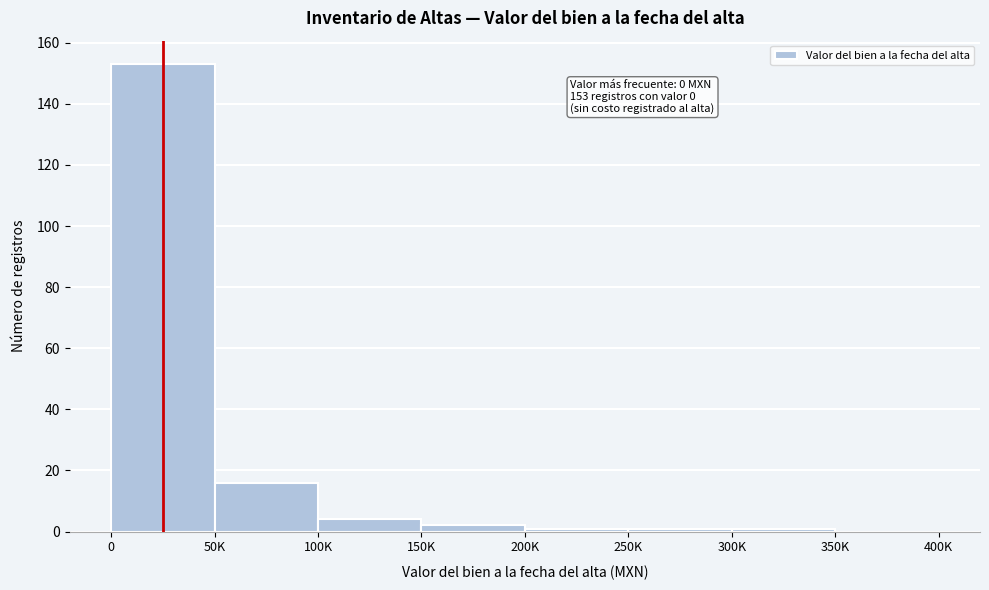

Reading left to right, transcribe all the data shown in this chart.

0=153	50K=16	100K=4	150K=2	200K=1	250K=1	300K=1	350K=0